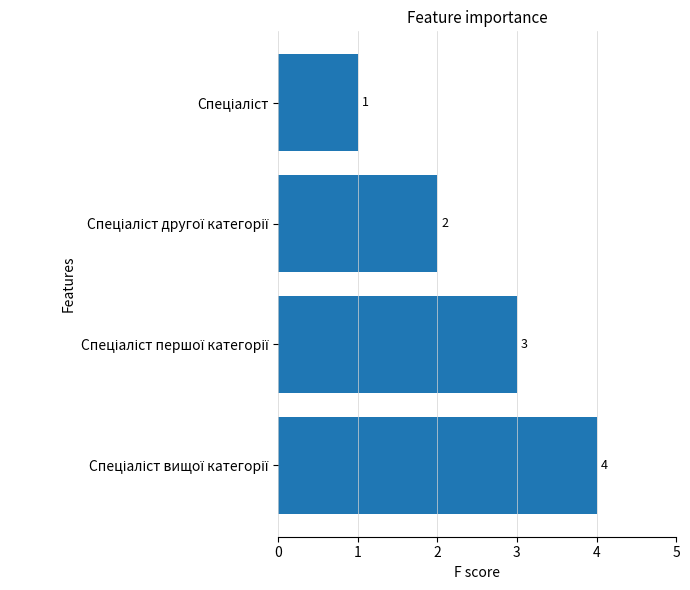

What is the sum of all values?

10